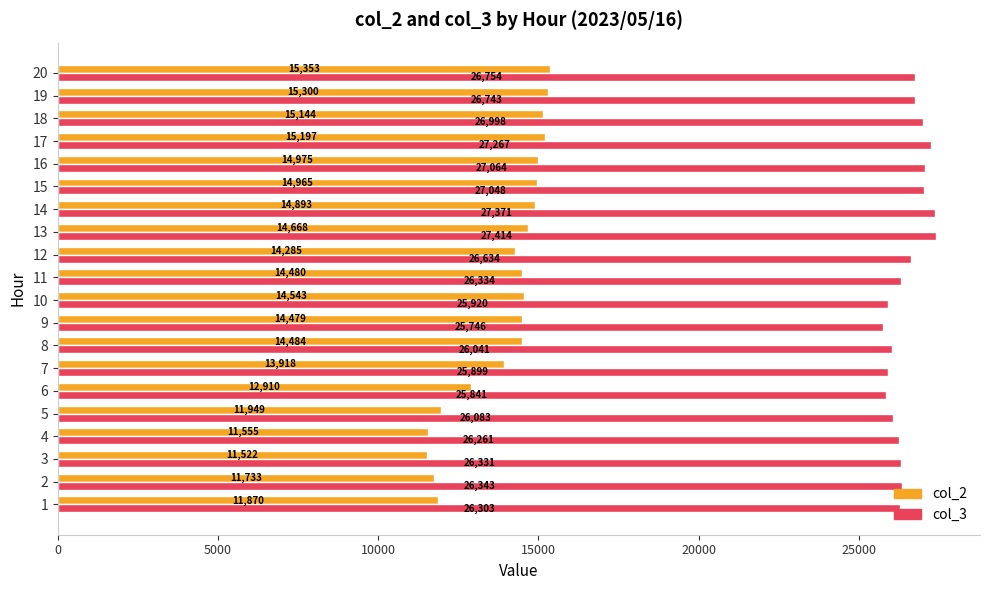

Which label corresponds to the smallest value in the chart?

3